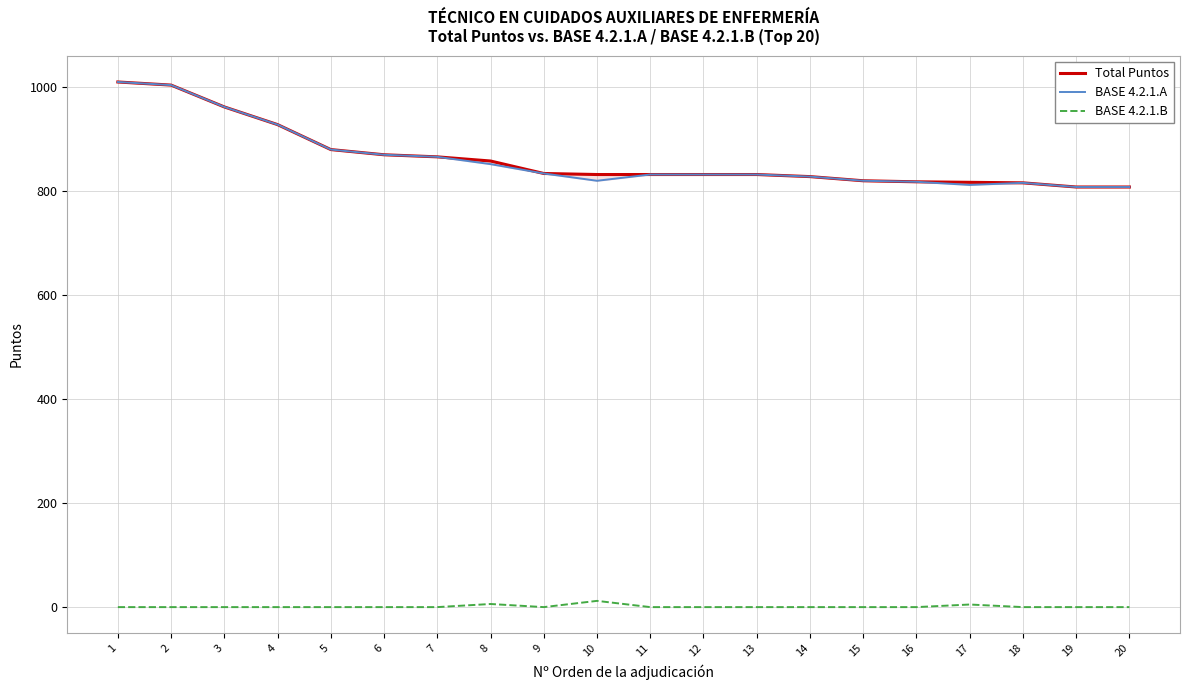

How many lines are shown in the chart?

3